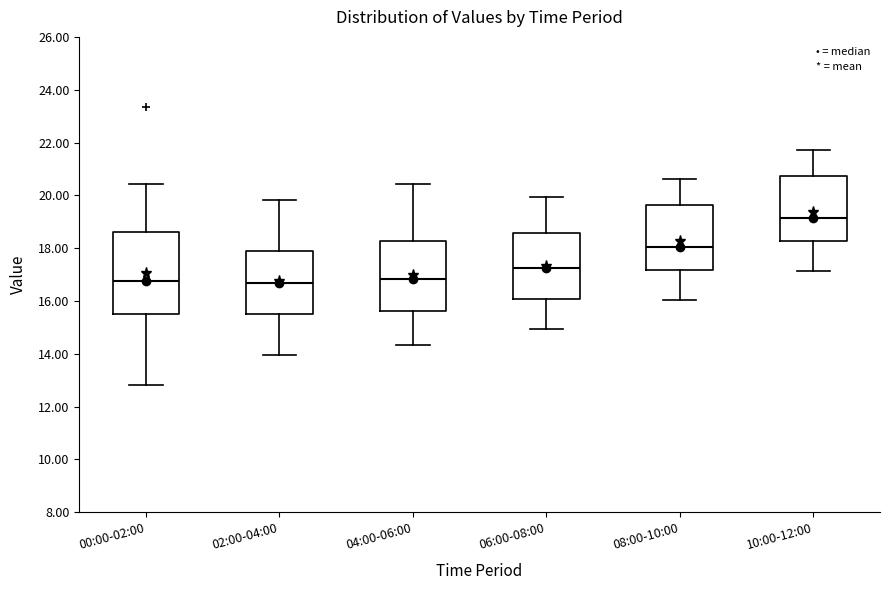

Which box's median line is the highest?

10:00-12:00